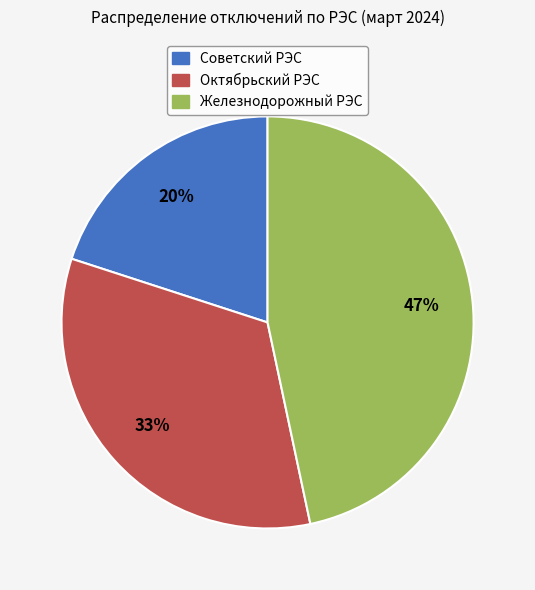

How many segments does this pie chart have?

3